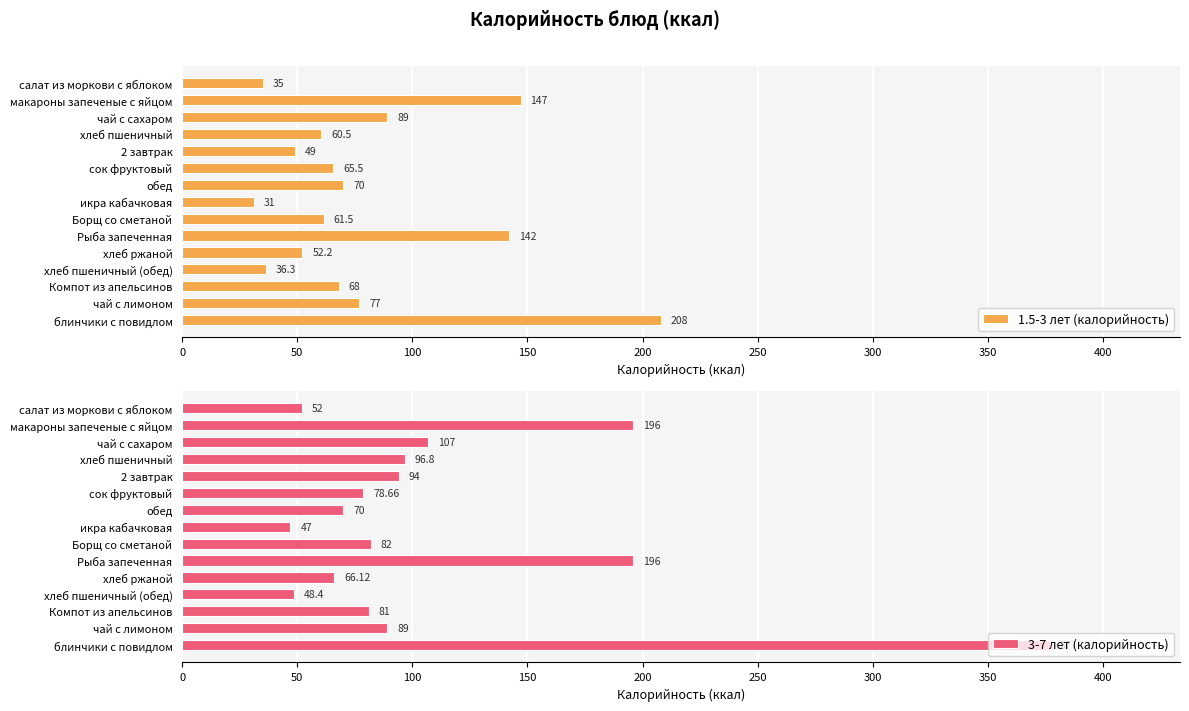

Read the 1.5-3 лет (калорийность) value at икра кабачковая.

31.0